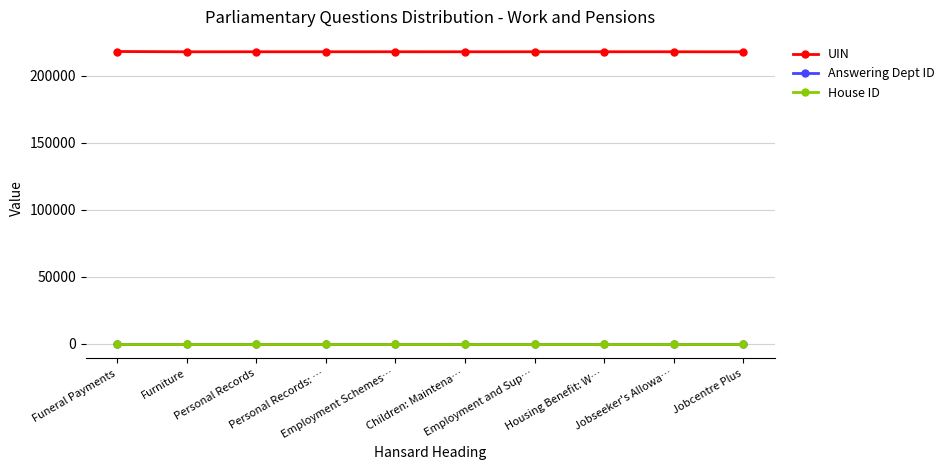

What is the value of the UIN point at the 8th from the left?

217740